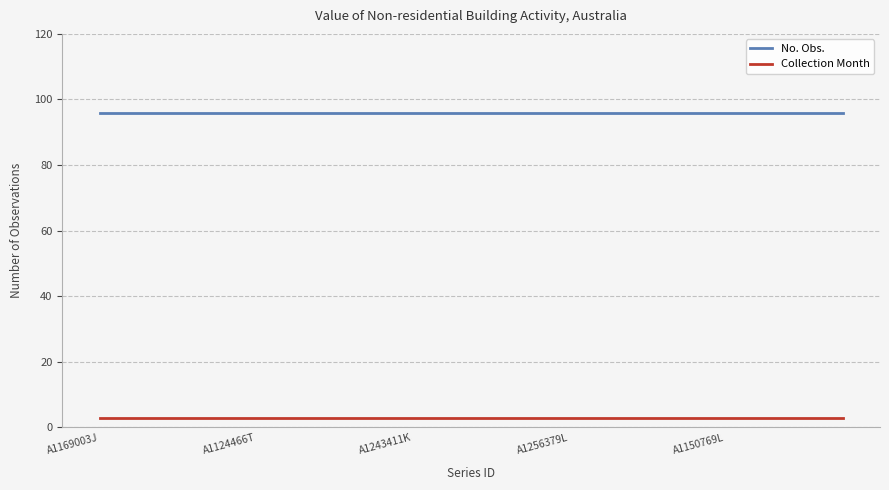

What is the minimum value for No. Obs.?

96.0